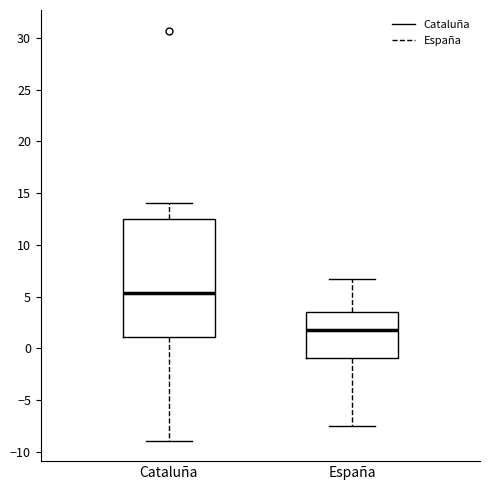

Where is the lower edge of the box for España on the y-axis? The values are not printed on the chart, so give them approximately, as read against the axis.

-1.0